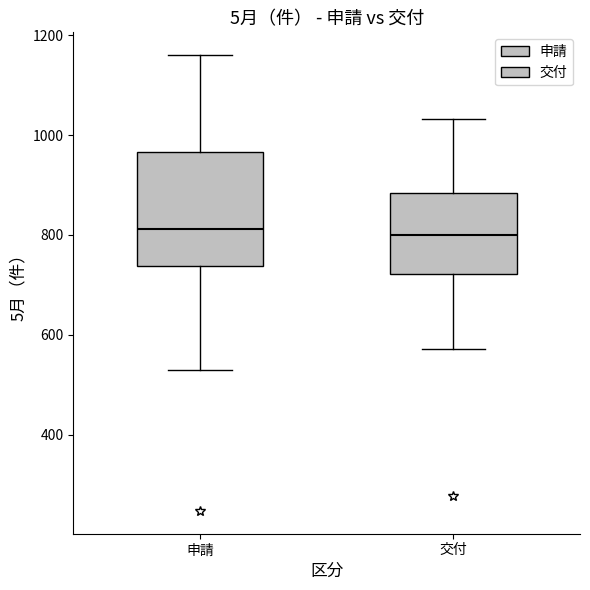

Where does the lower whisker of the box for 交付 end on the y-axis? The values are not printed on the chart, so give them approximately, as read against the axis.

580